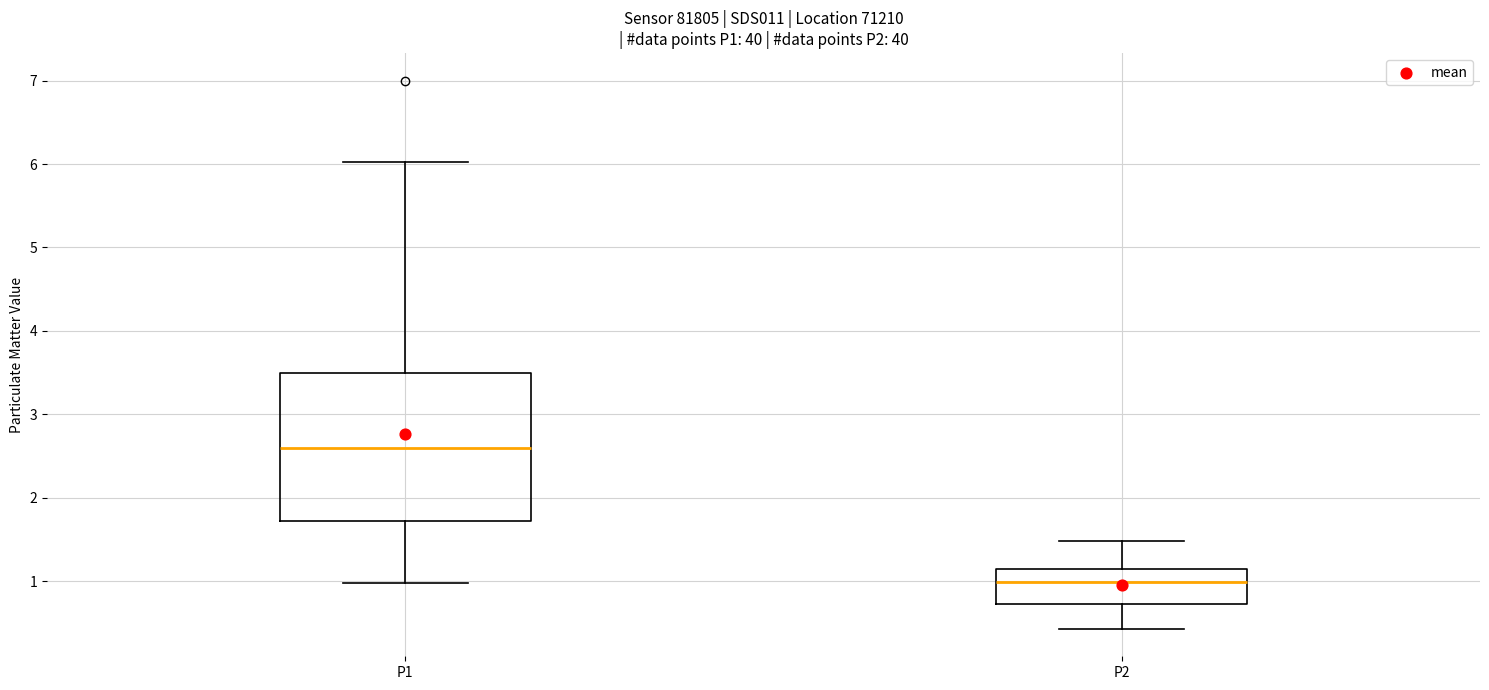

Which box has the lowest median line?

P2